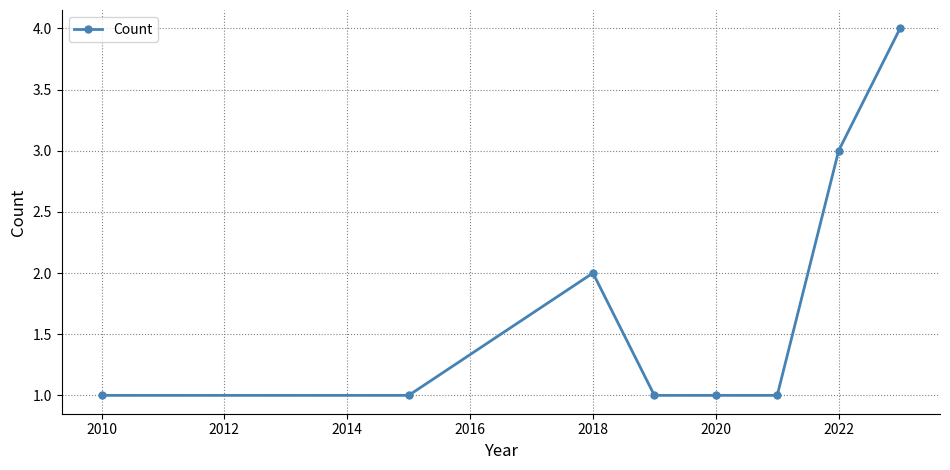

Count the values in the range 1 to 3.

7